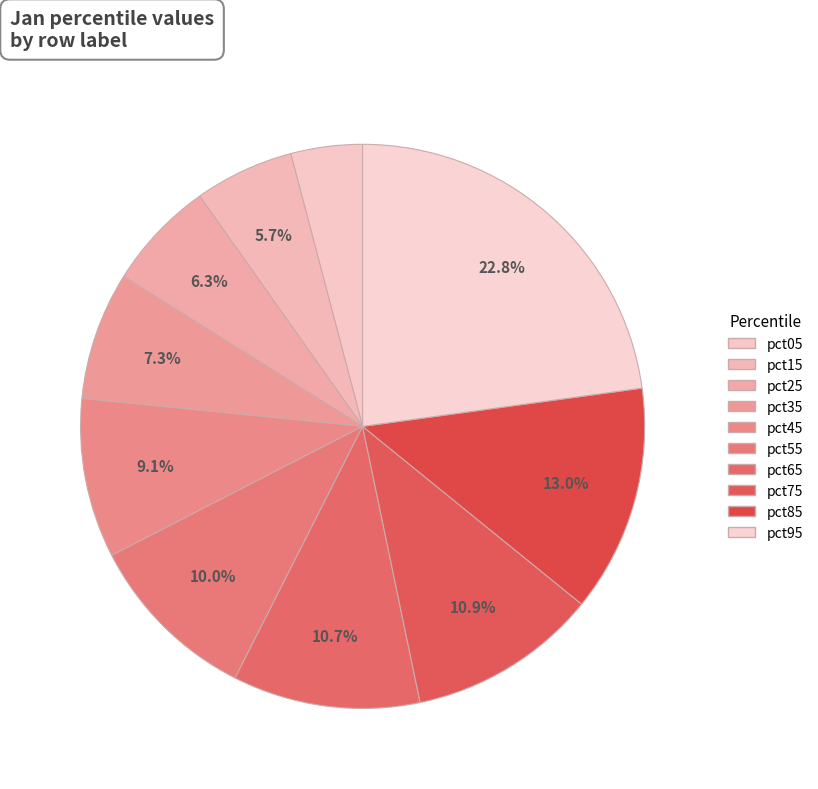

Between pct25 and pct65, which is larger?

pct65